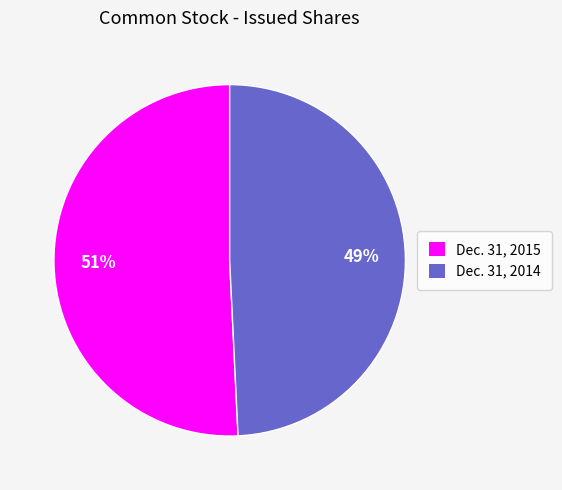

Is it true that Dec. 31, 2015 is 51% of the pie?

True